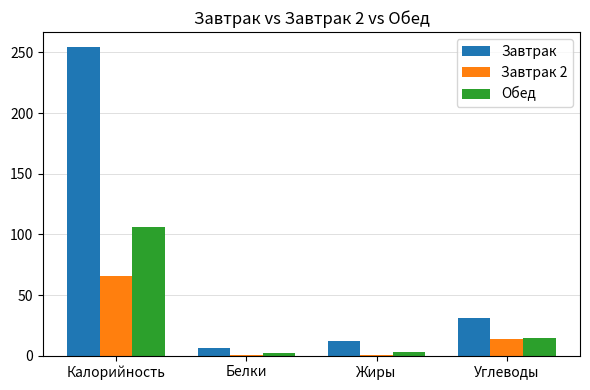

Read the Завтрак 2 value at Углеводы.

13.7